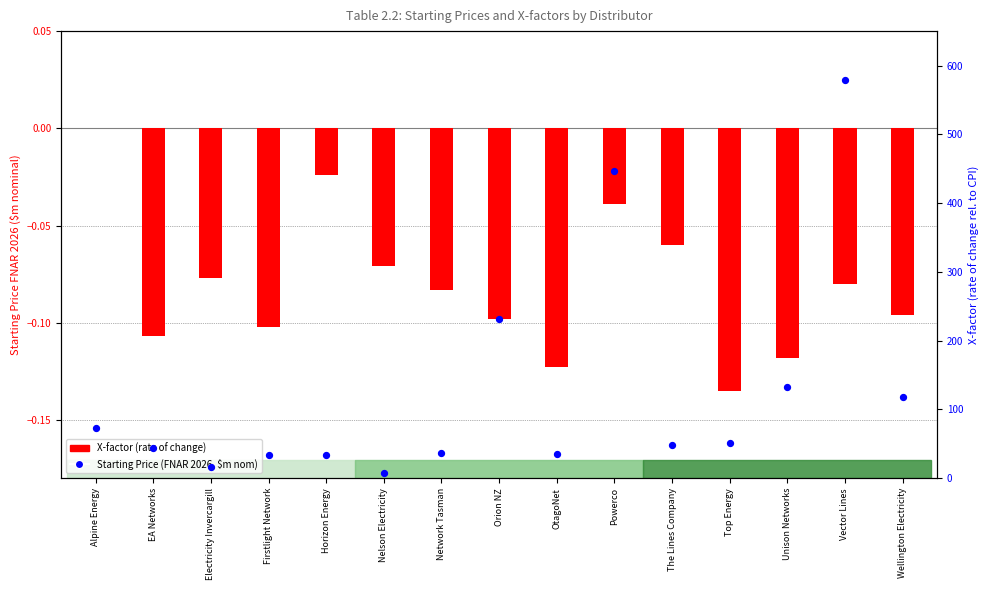

At how many categories does at least one series exceed 230?

3